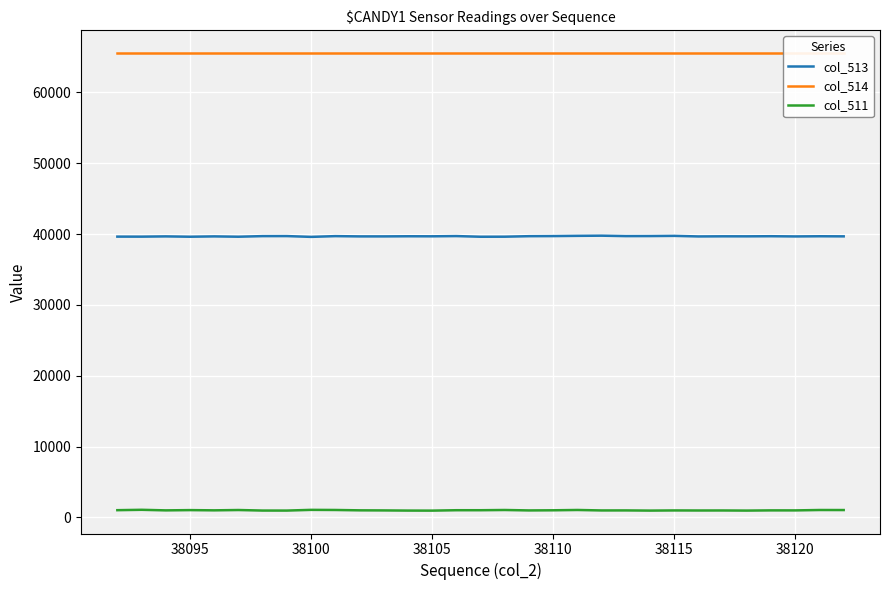

True or false: col_514 and col_511 intersect in this chart.

False